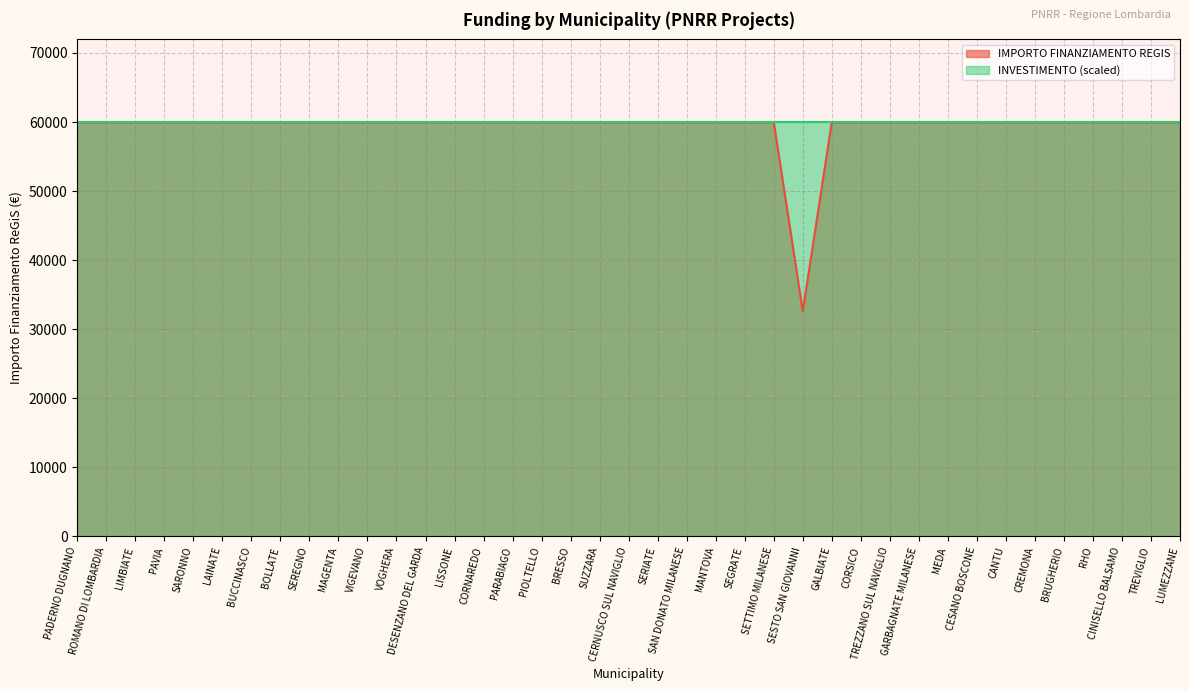

At which category does the chart reach its peak across all series?

PADERNO DUGNANO